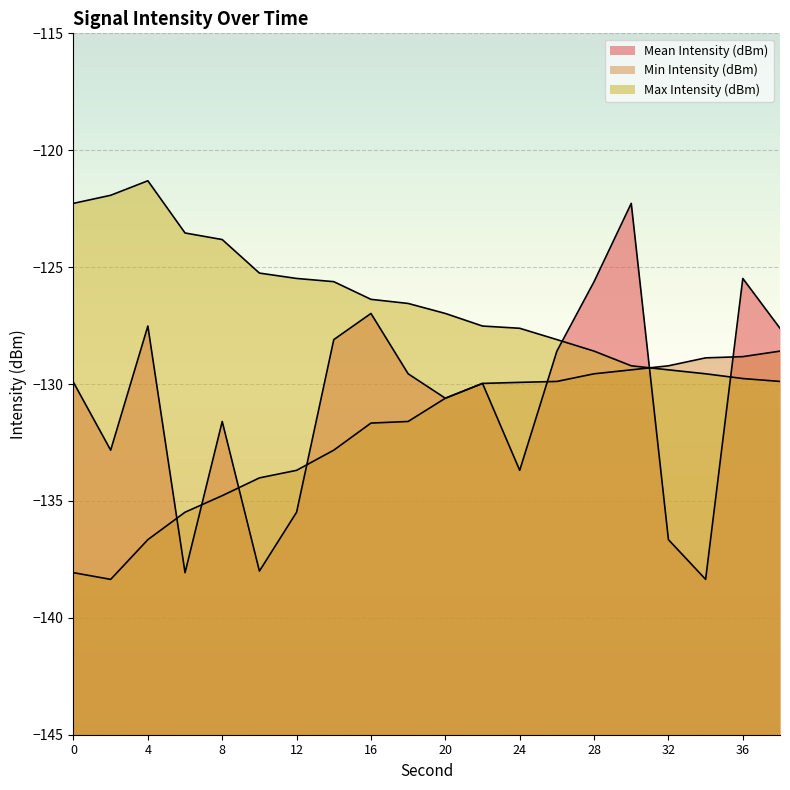

Does the chart display data point markers on the line(s)?

No